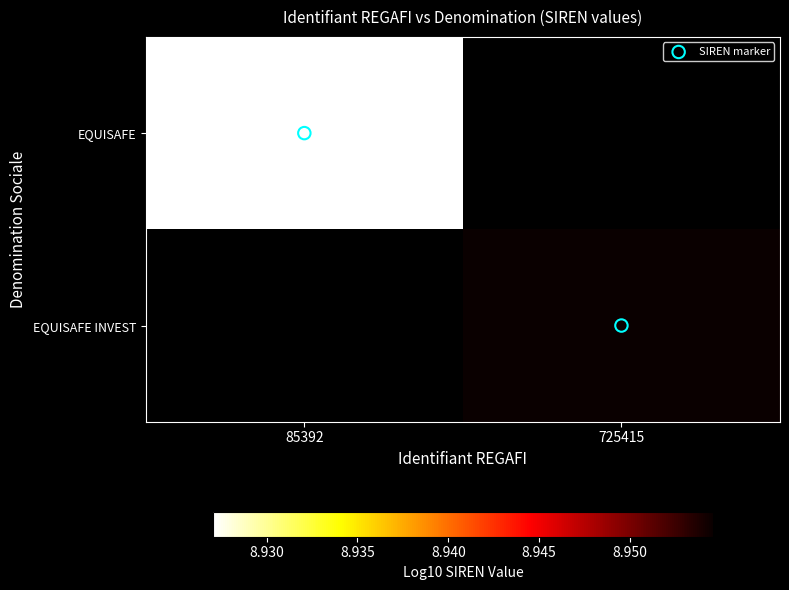

Is the value of SIREN marker at 725415 greater than the value of EQUISAFE INVEST at 725415?

No